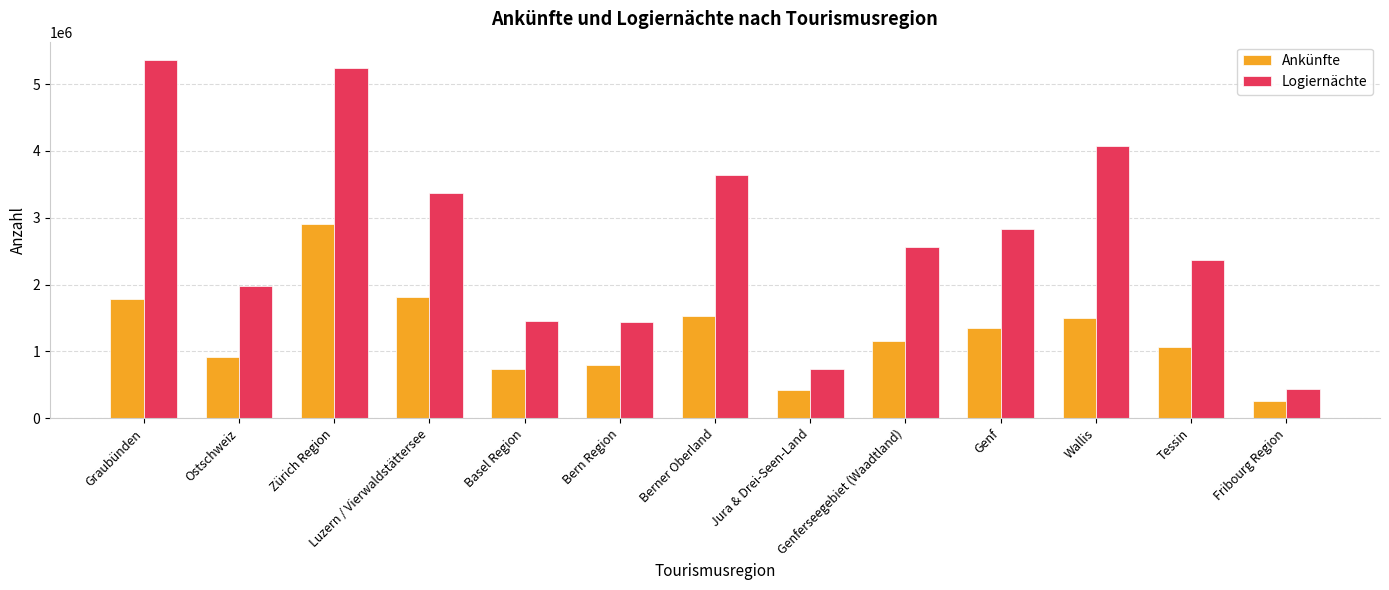

Which series has the largest total across all categories?

Logiernächte